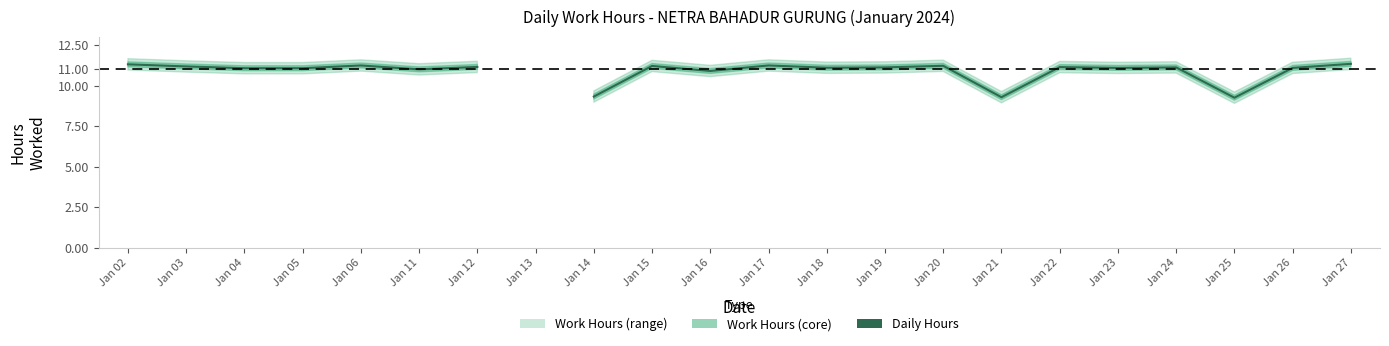

Which has a higher value, Jan 25 or Jan 21?

Jan 21